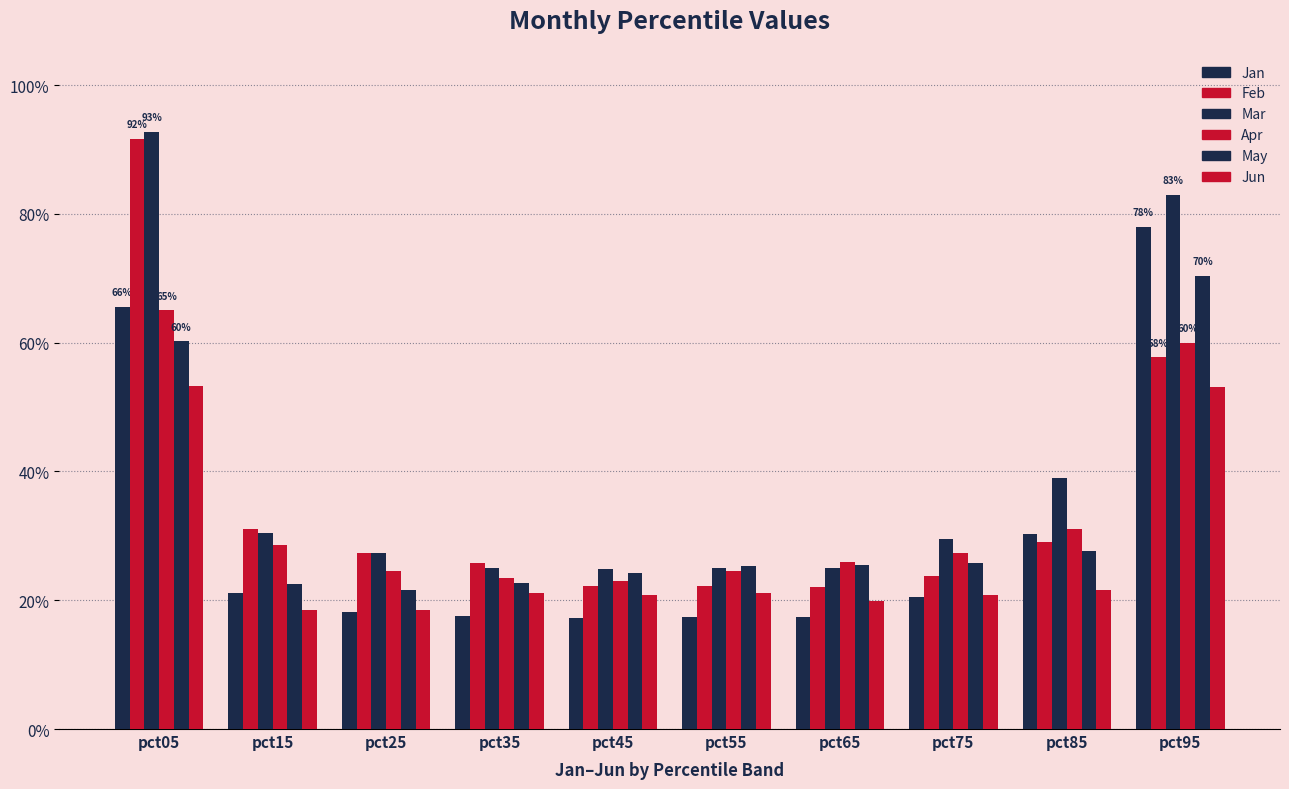

Which series has the largest total across all categories?

Mar